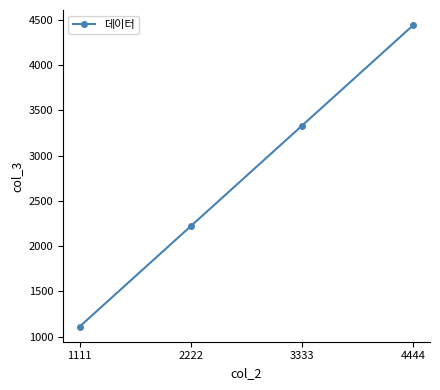

Reading left to right, what are all the values shown in this chart?

1111	2222	3333	4444